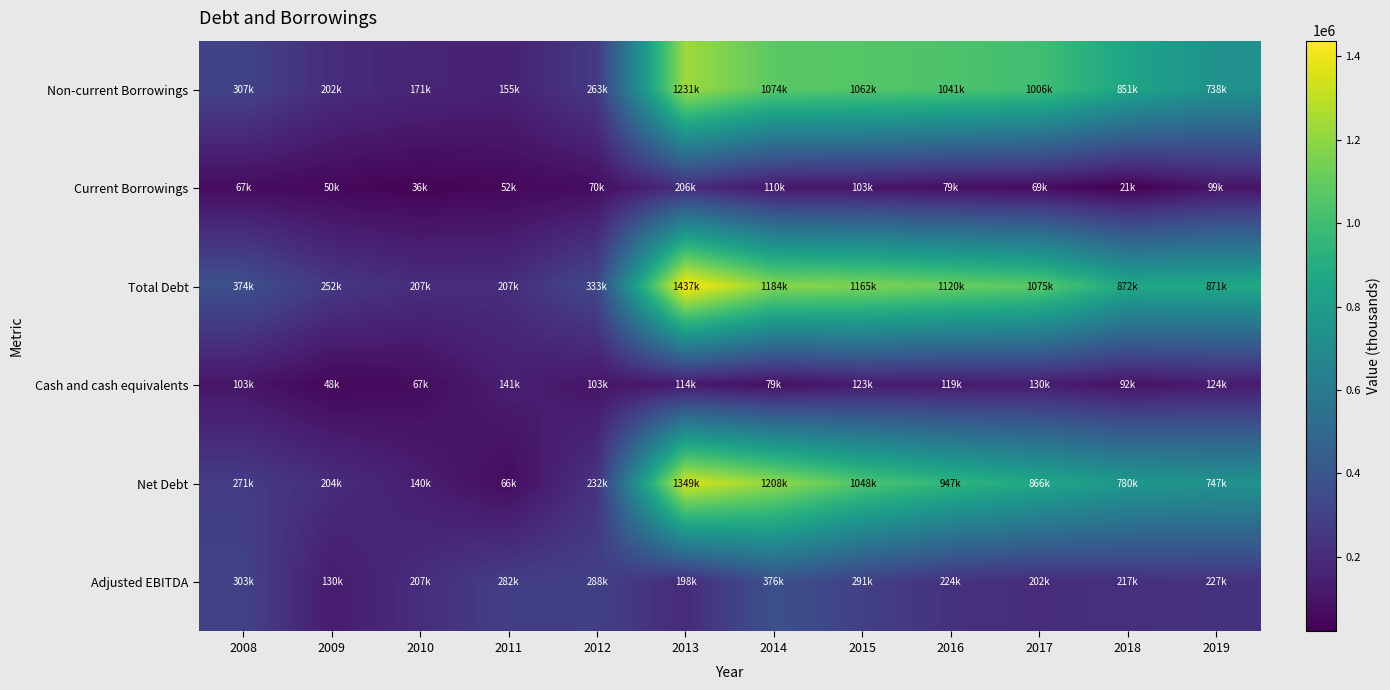

Which series has the largest total across all categories?

Total Debt